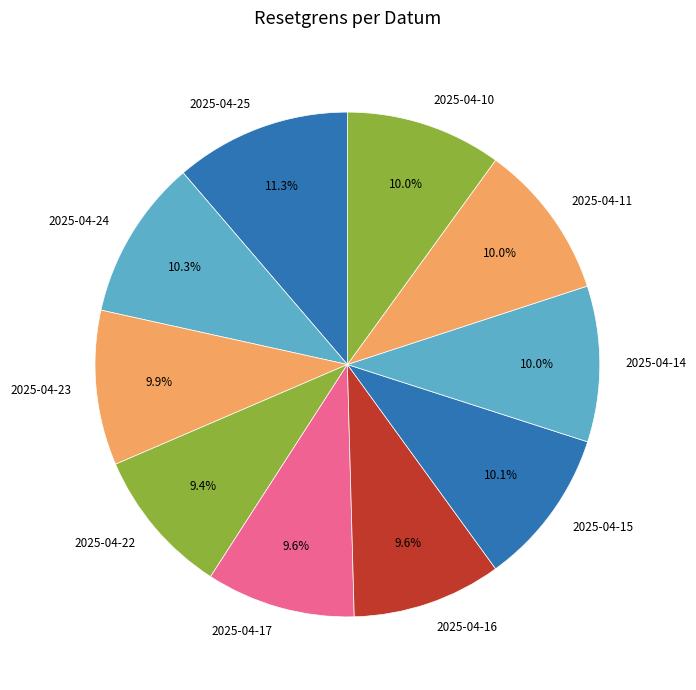

To the nearest percent, what portion does 2025-04-22 represent?

9%